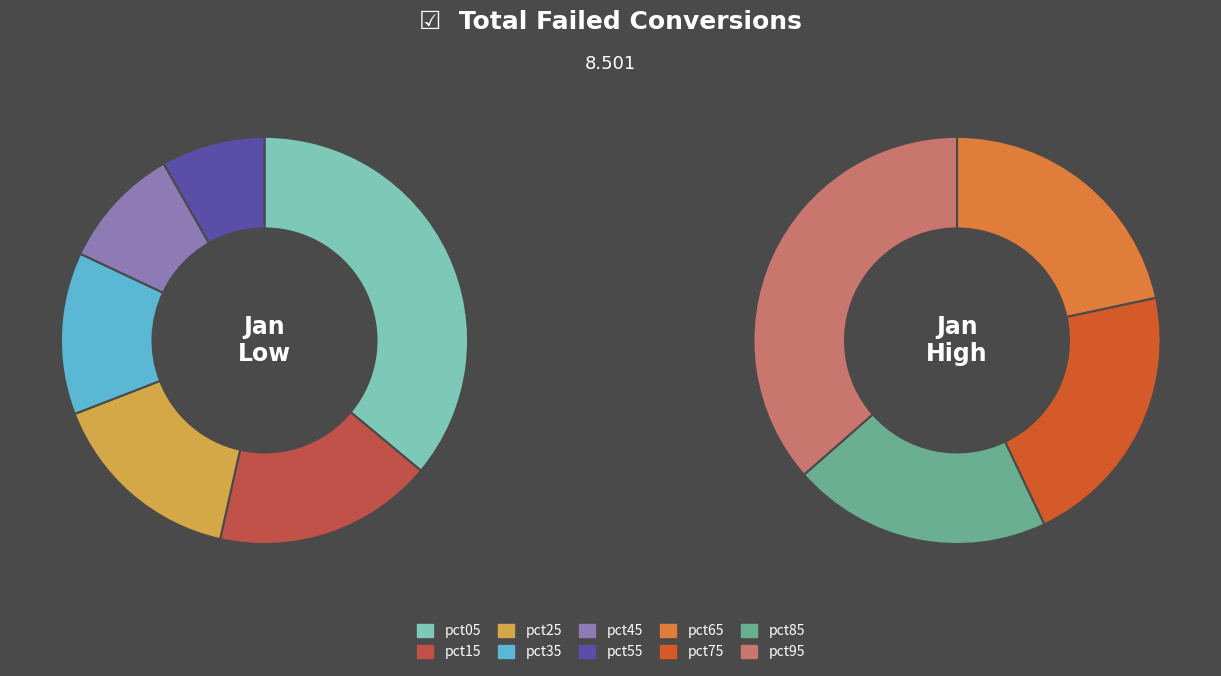

Does pct95 represent more than half of the total?

No